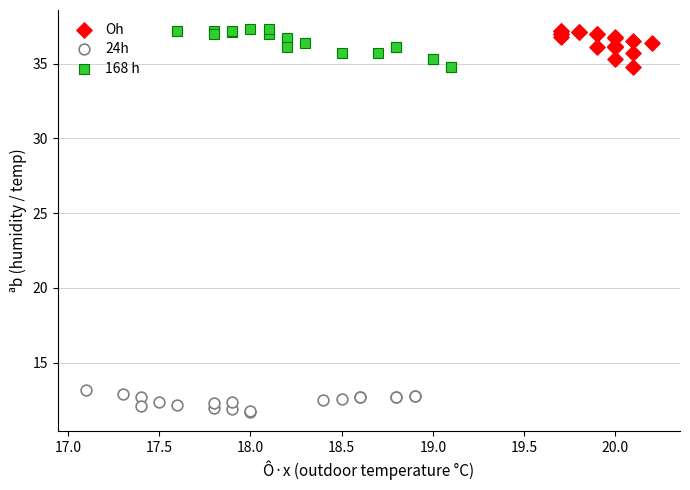

Which series has the largest Y range (max minus min)?

168 h